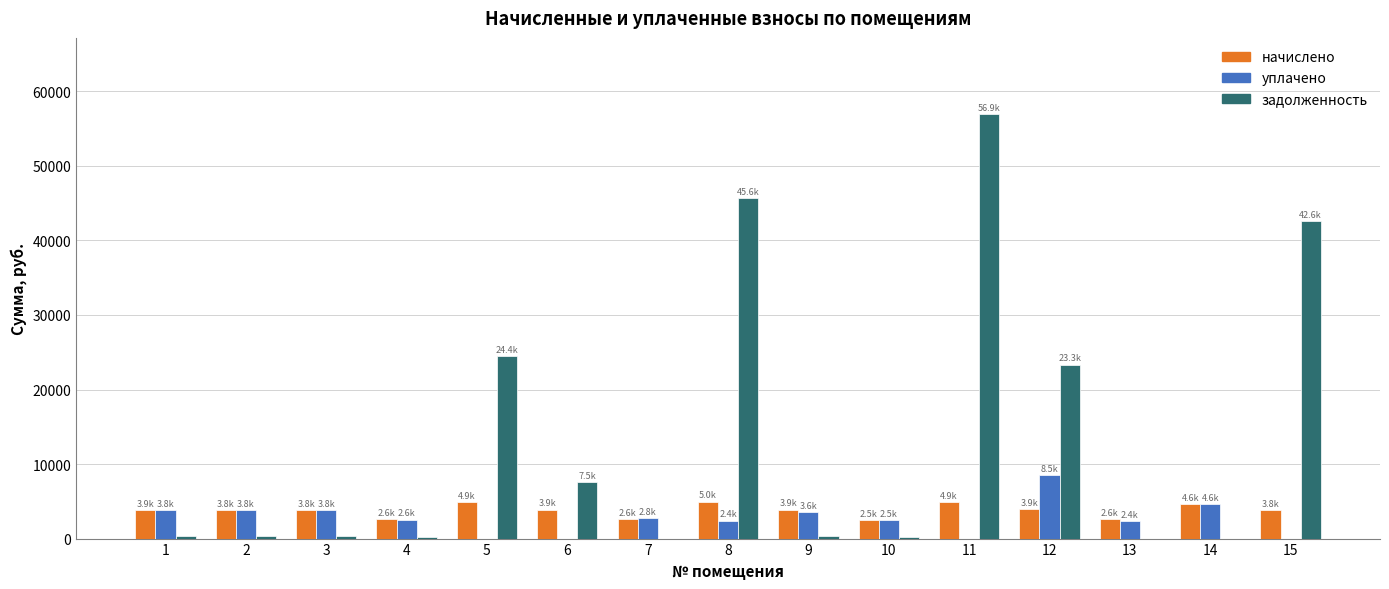

What is the greatest value displayed?

56928.8